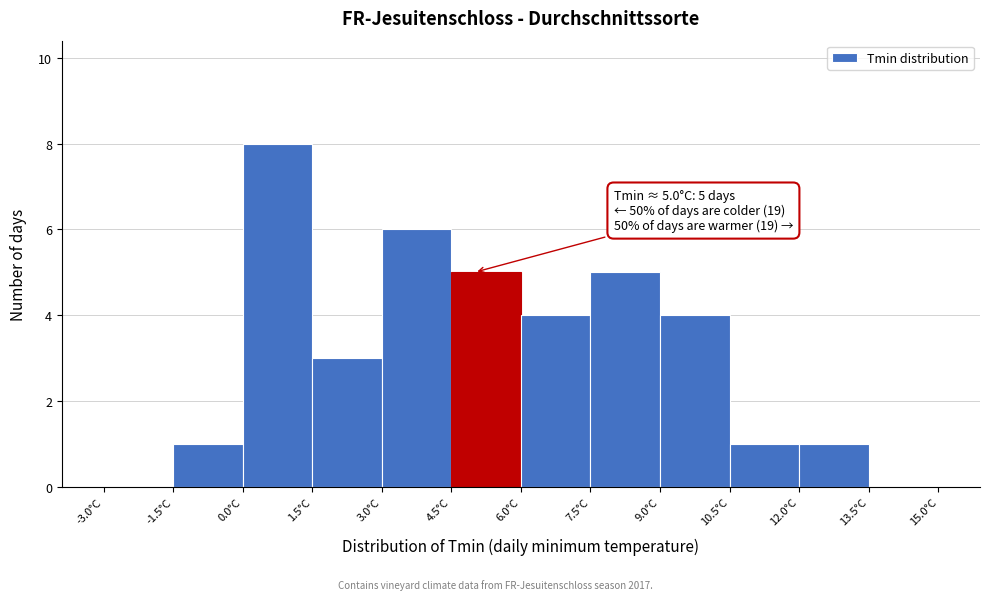

Which range on the x-axis has the tallest bar?

0.0 to 1.5